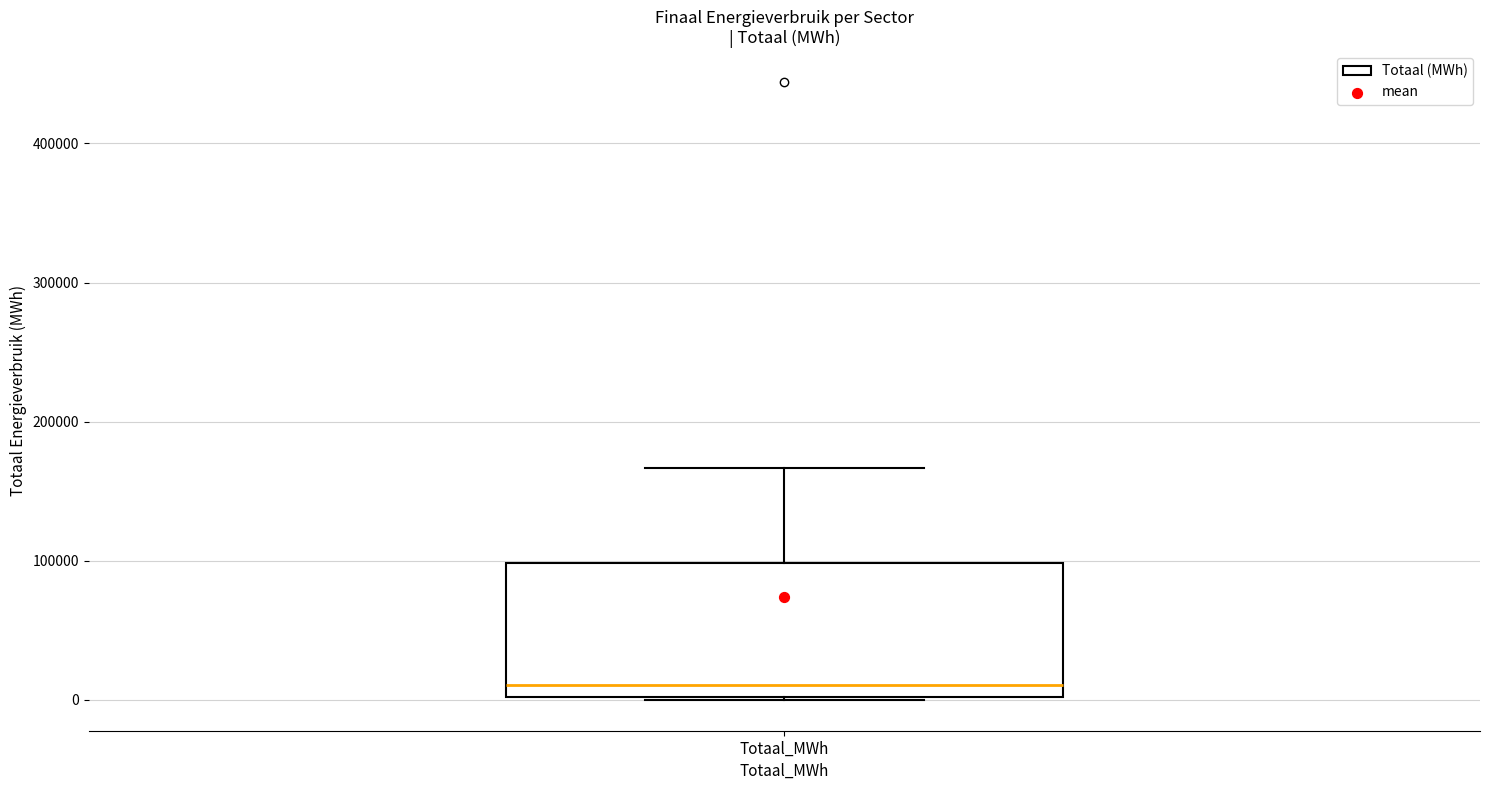

Read this box plot against the y-axis: the position of the median line, the range covered by the box, and the ends of both whiskers. The values are not printed on the chart, so give them approximately, as read against the axis.

median 10000, box 0 to 100000, whiskers 0 to 170000